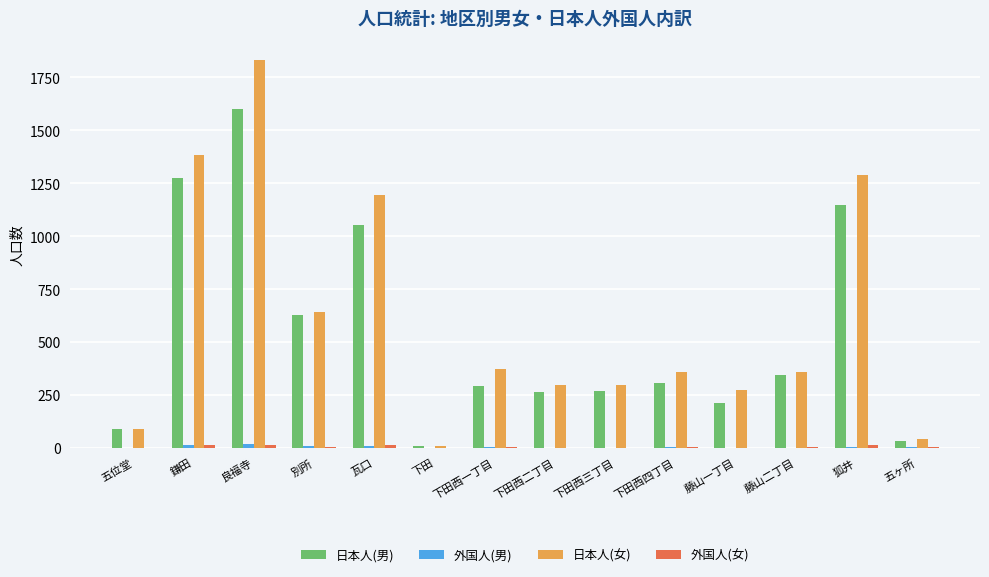

Which series has the widest spread of values?

日本人(女)